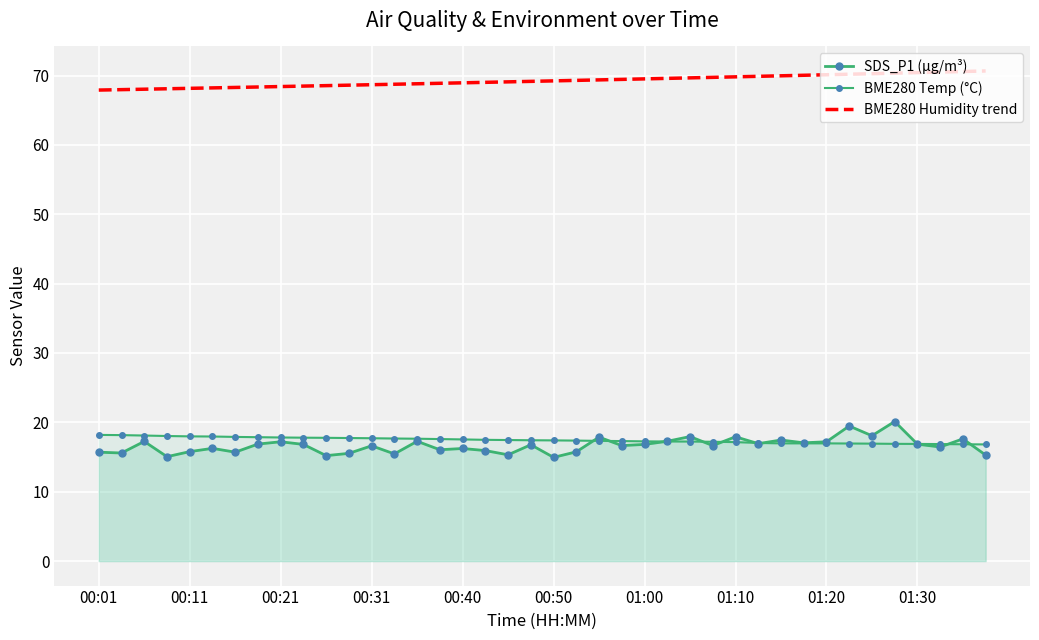

The value of BME280 Humidity trend at 25 is 69.6. True or false?

True